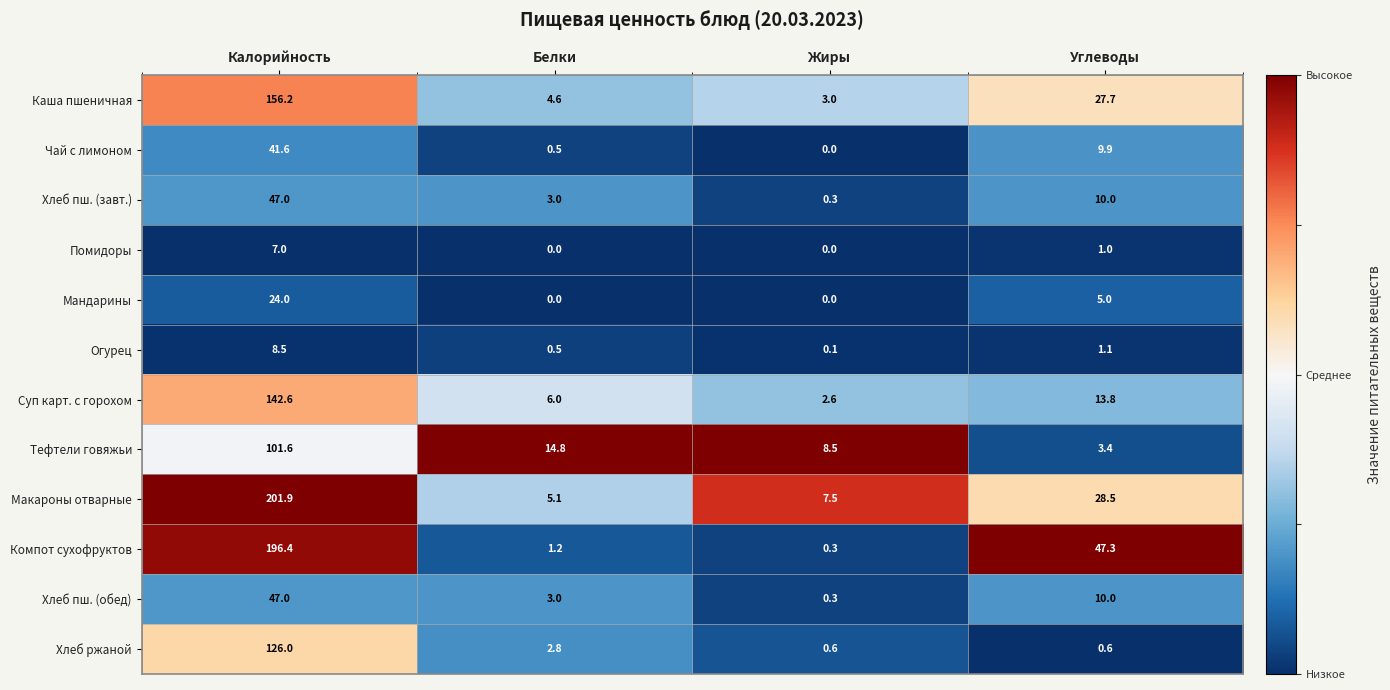

Which series has the largest range (max minus min)?

Макароны отварные